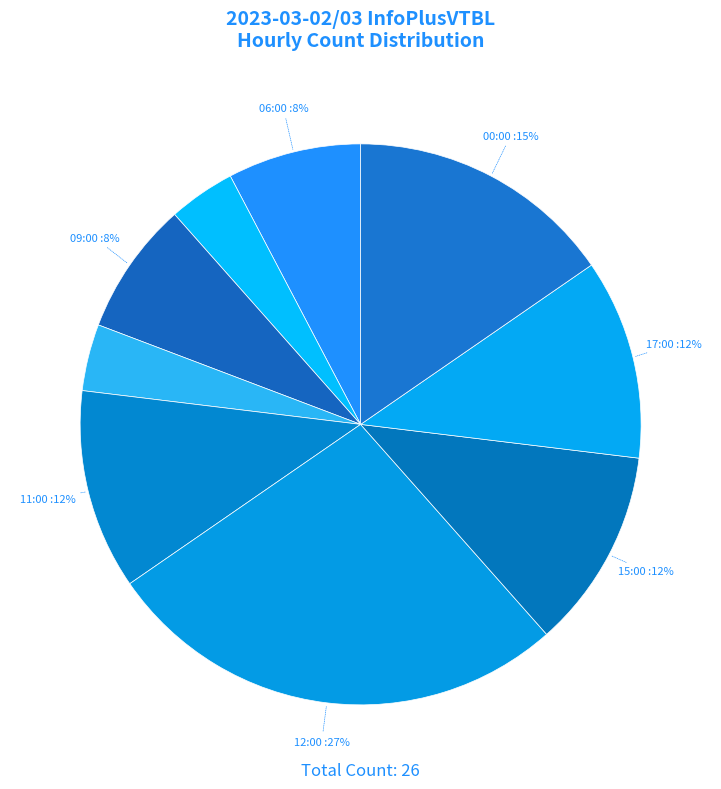

How many slices are in this pie chart?

9